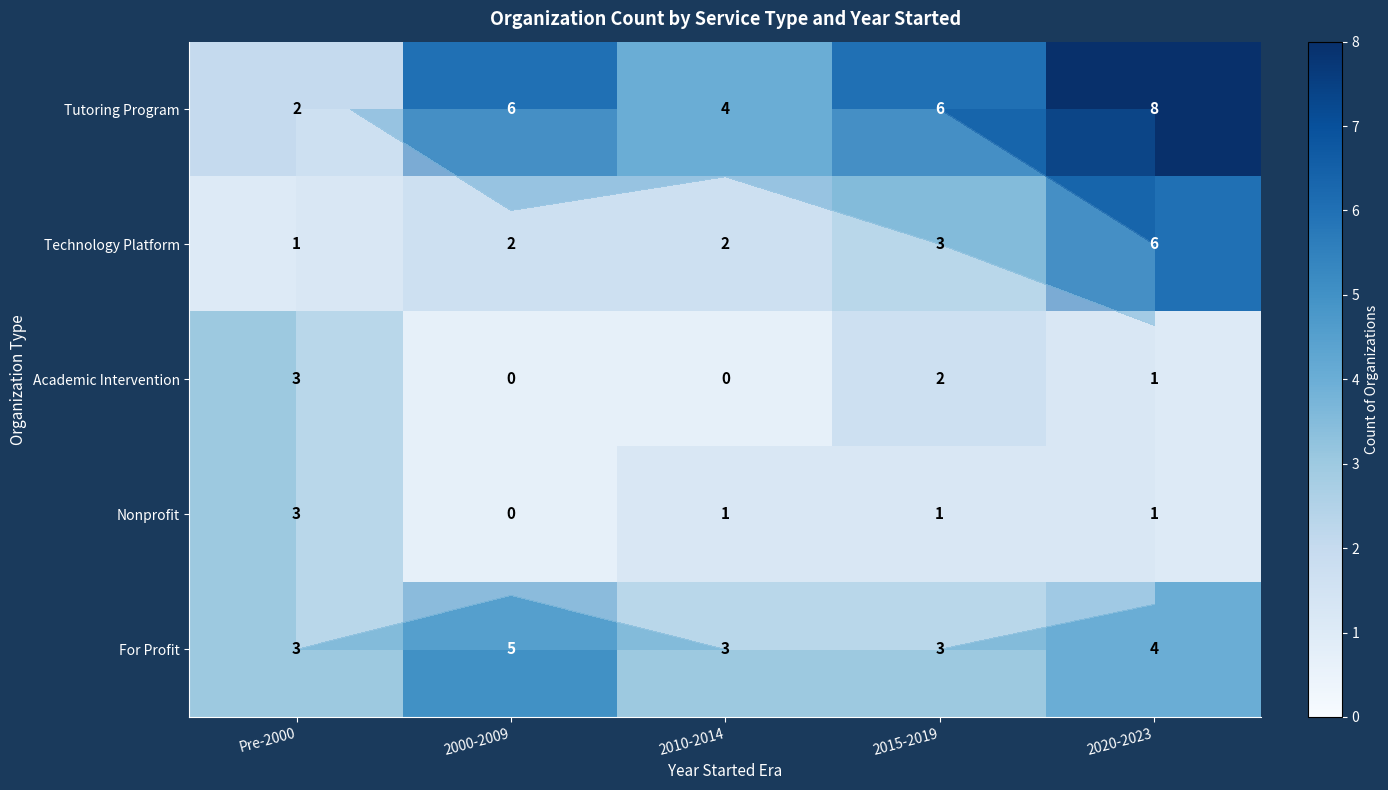

Where is Nonprofit nearest to the value 1?

2010-2014